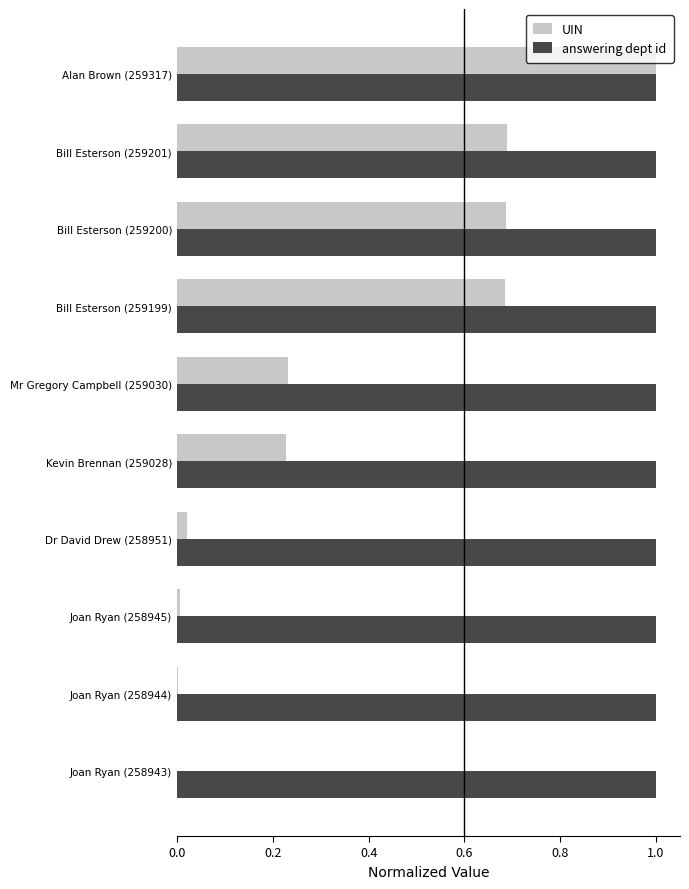

Which series has the largest range (max minus min)?

UIN